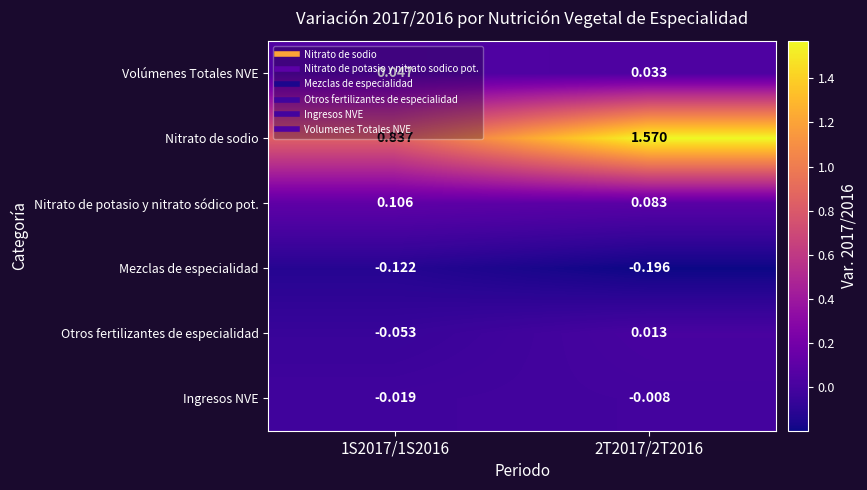

At 1S2017/1S2016, list the series in order from largest to smallest.

Nitrato de sodio, Nitrato de potasio y nitrato sódico pot., Volúmenes Totales NVE, Ingresos NVE, Otros fertilizantes de especialidad, Mezclas de especialidad